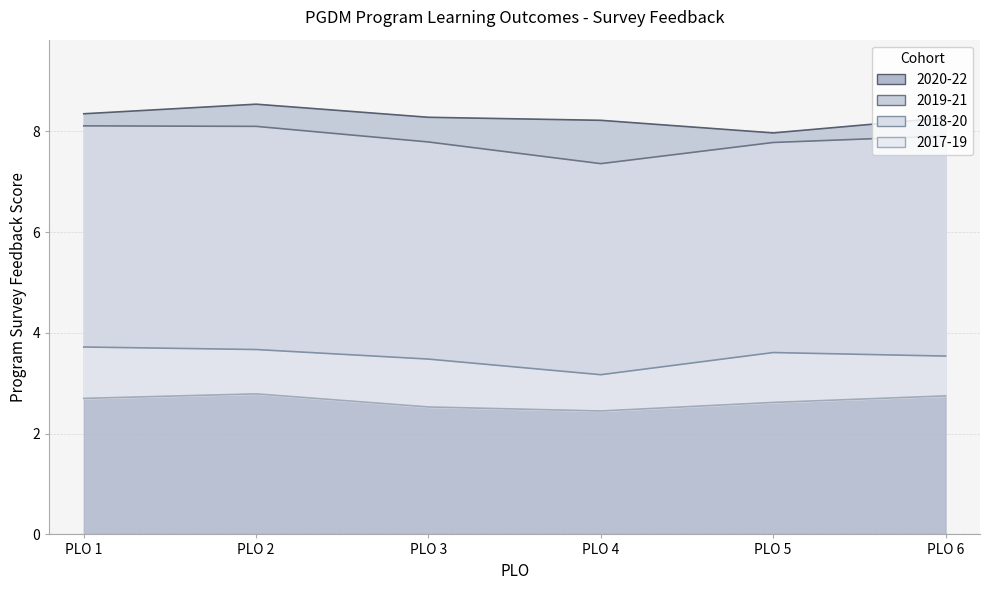

What is the value of the 2020-22 point at the 6th from the left?

8.3